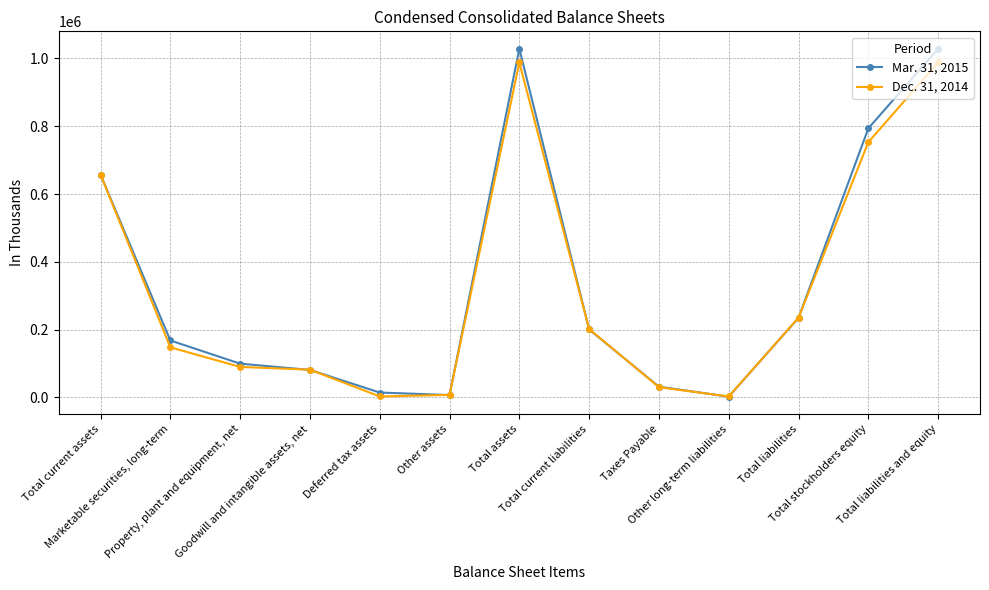

True or false: Mar. 31, 2015 has more than 2 points higher than both neighbors.

False